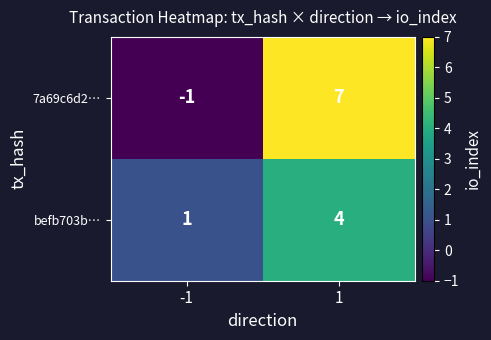

What is the greatest value displayed?

7